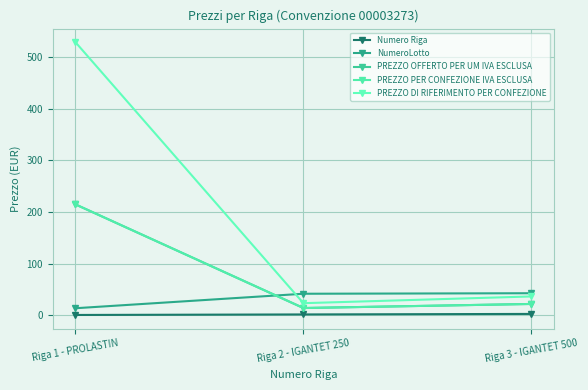

At which label does PREZZO PER CONFEZIONE IVA ESCLUSA reach its minimum?

Riga 2 - IGANTET 250